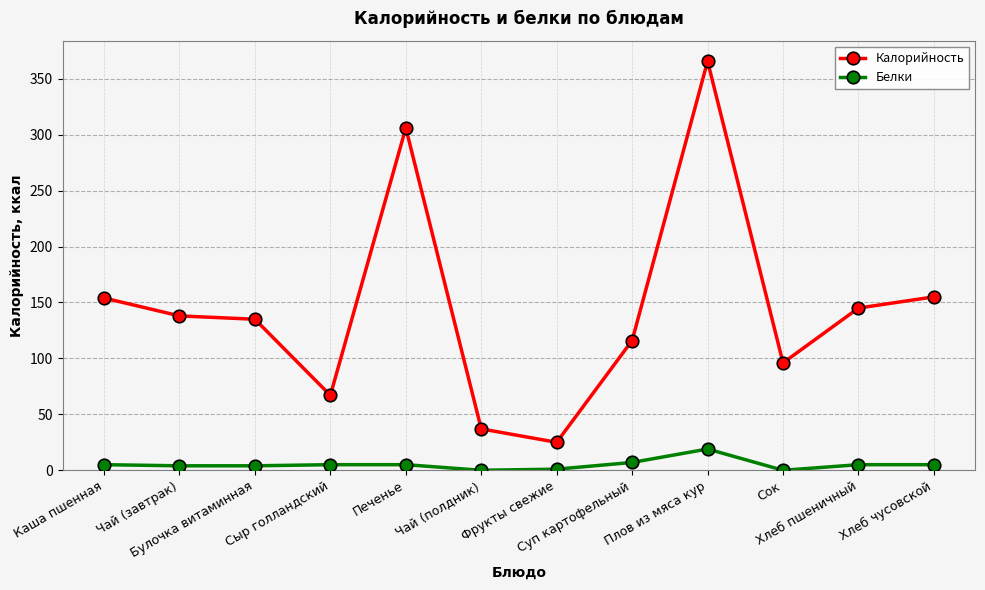

Rank the series by their average value, from lowest to highest.

Белки, Калорийность